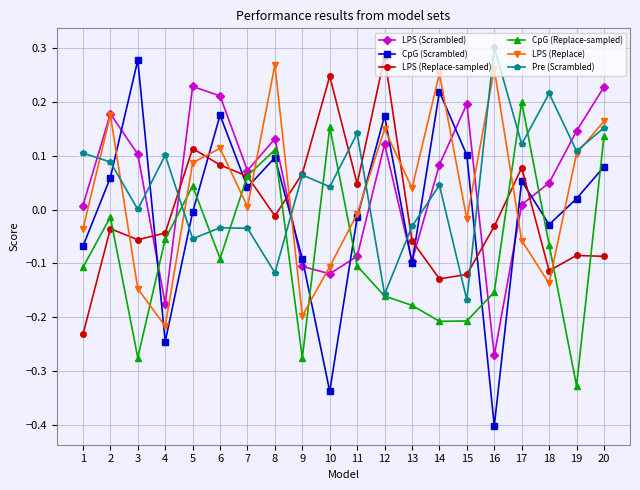

True or false: Pre (Scrambled) and LPS (Replace-sampled) intersect in this chart.

True